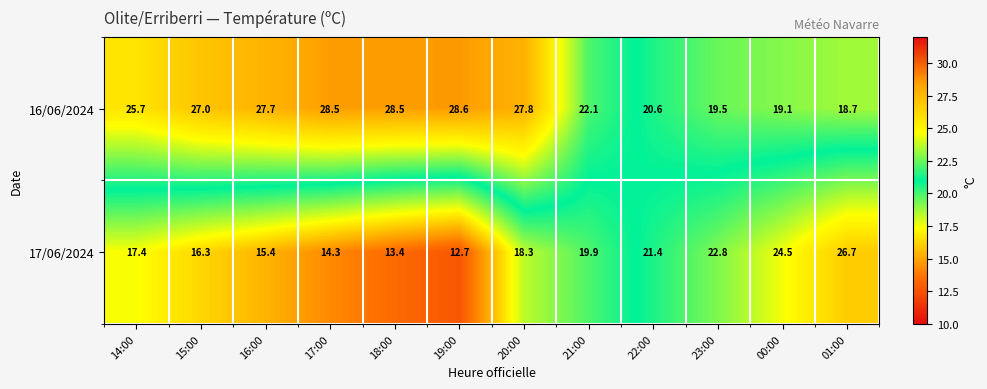

What is the sum of the 17/06/2024 values at 15:00 and 23:00?

39.1